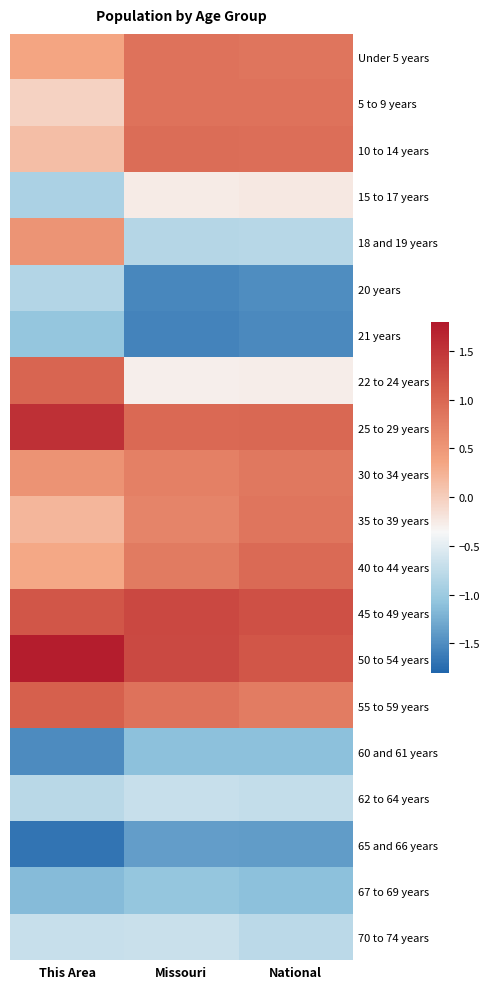

Between This Area and National, which is larger?

National